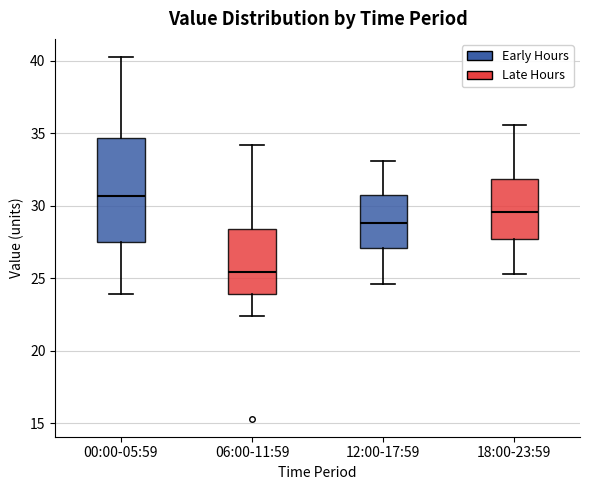

Reading left to right, transcribe this box plot: for each box, give where its median line is, the range the box spans, and where its two whiskers end, as read against the y-axis. The values are not printed on the chart, so give them approximately, as read against the axis.

00:00-05:59: median 30.5, box 27.5 to 34.5, whiskers 24.0 to 40.5
06:00-11:59: median 25.5, box 24.0 to 28.5, whiskers 22.5 to 34.0
12:00-17:59: median 29.0, box 27.0 to 31.0, whiskers 24.5 to 33.0
18:00-23:59: median 29.5, box 28.0 to 32.0, whiskers 25.5 to 35.5